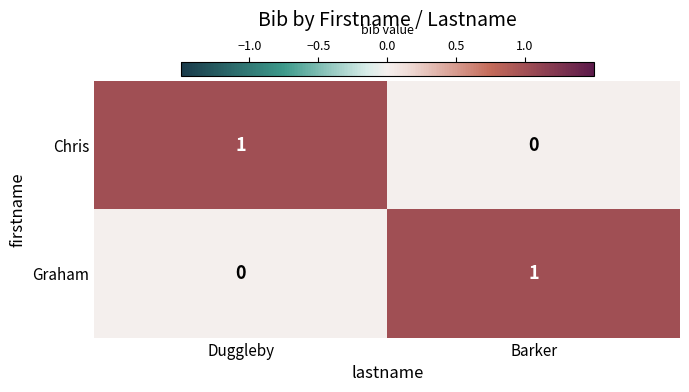

List the labels in order of Graham value, smallest first.

Duggleby, Barker